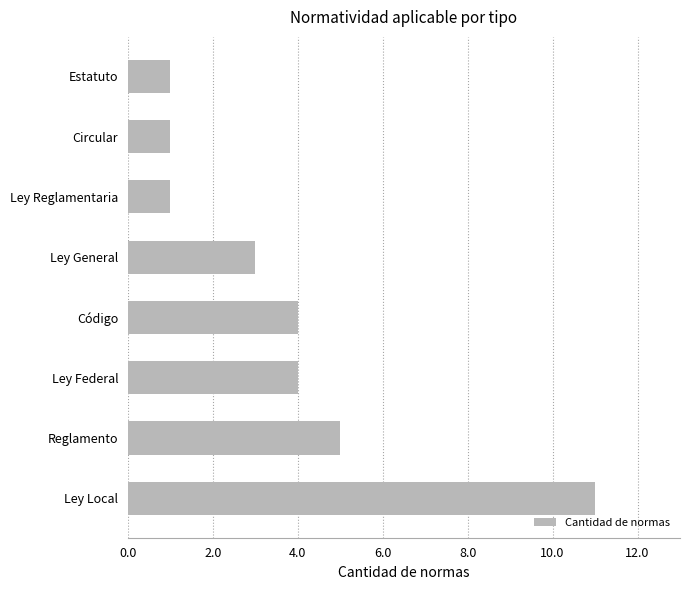

What is the smallest value displayed?

1